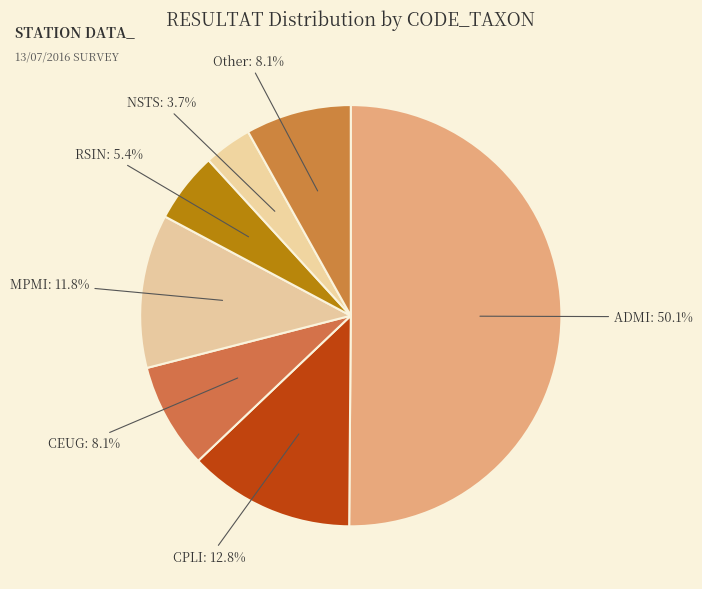

To the nearest percent, what percentage of the pie is MPMI?

12%